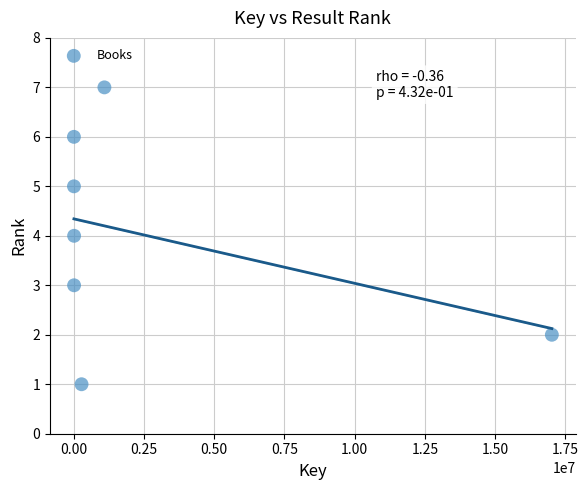

What is the range of Y values (max minus min)?

6